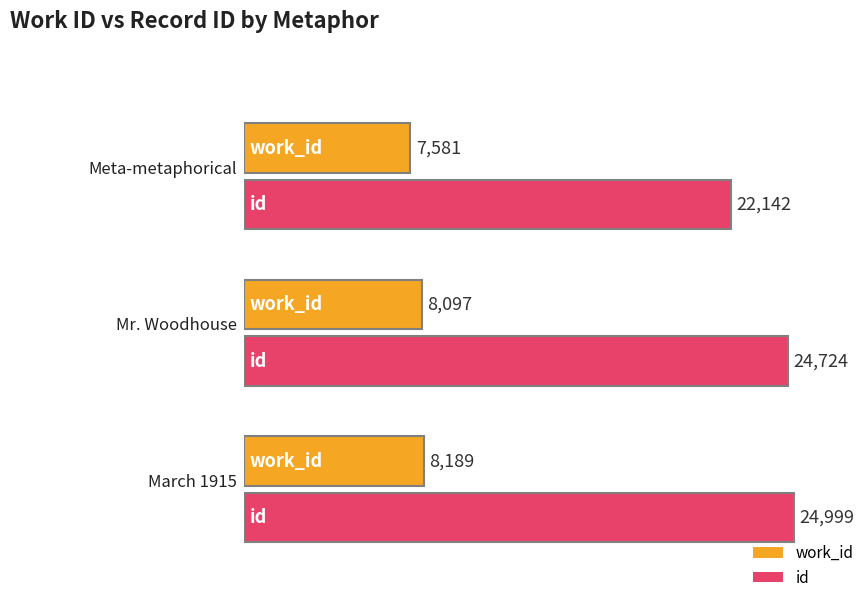

What is the difference between the highest and lowest values at March 1915?

16810